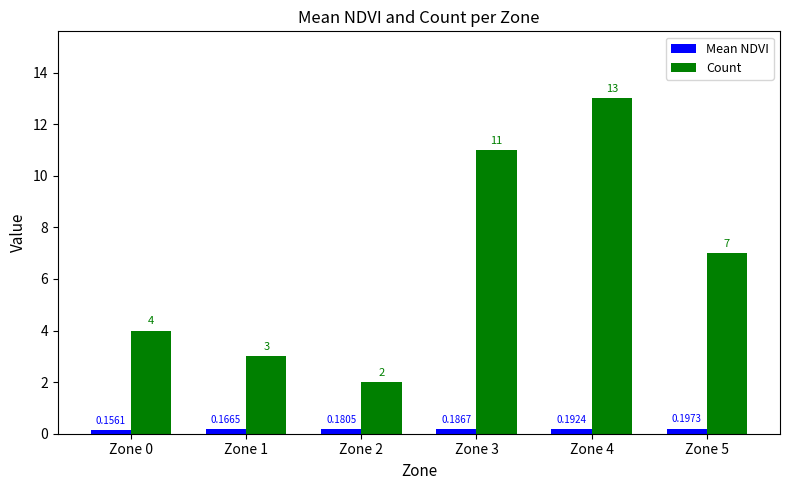

What is the difference between the highest and lowest values at Zone 4?

12.8